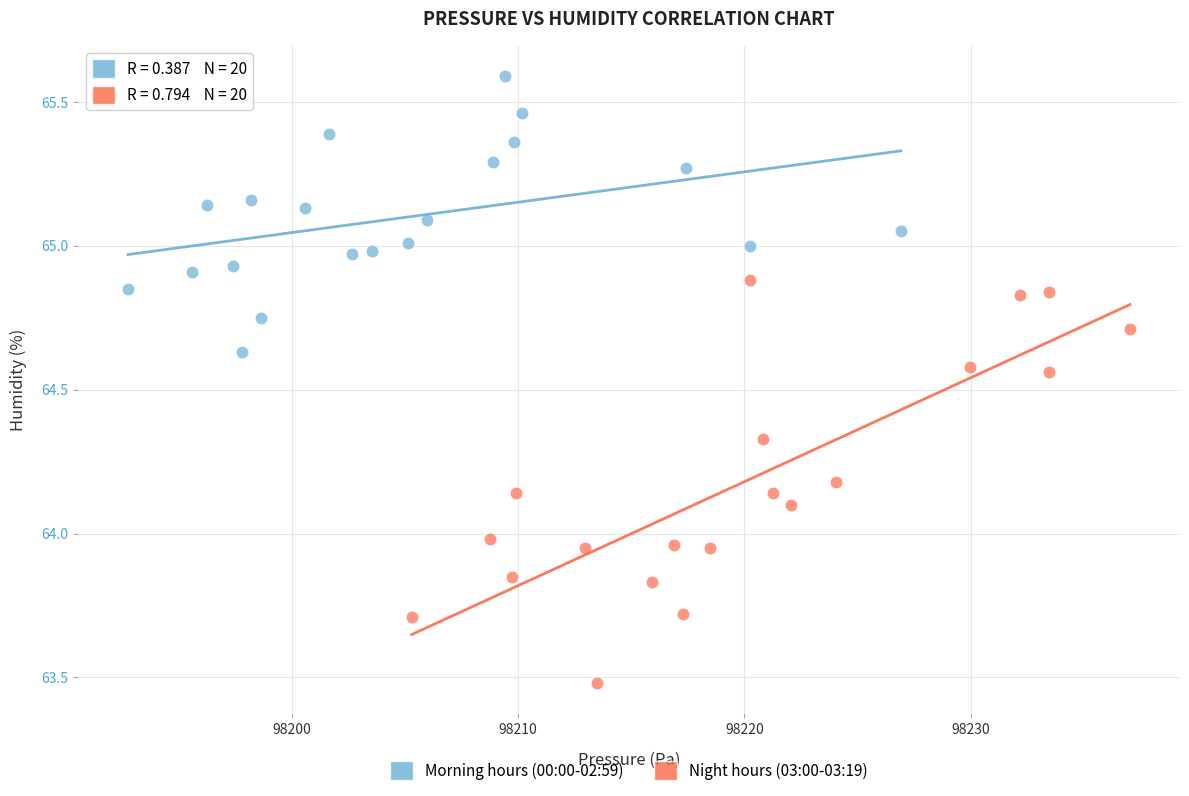

Which series has the widest spread of Y values?

Night hours (03:00-03:19)